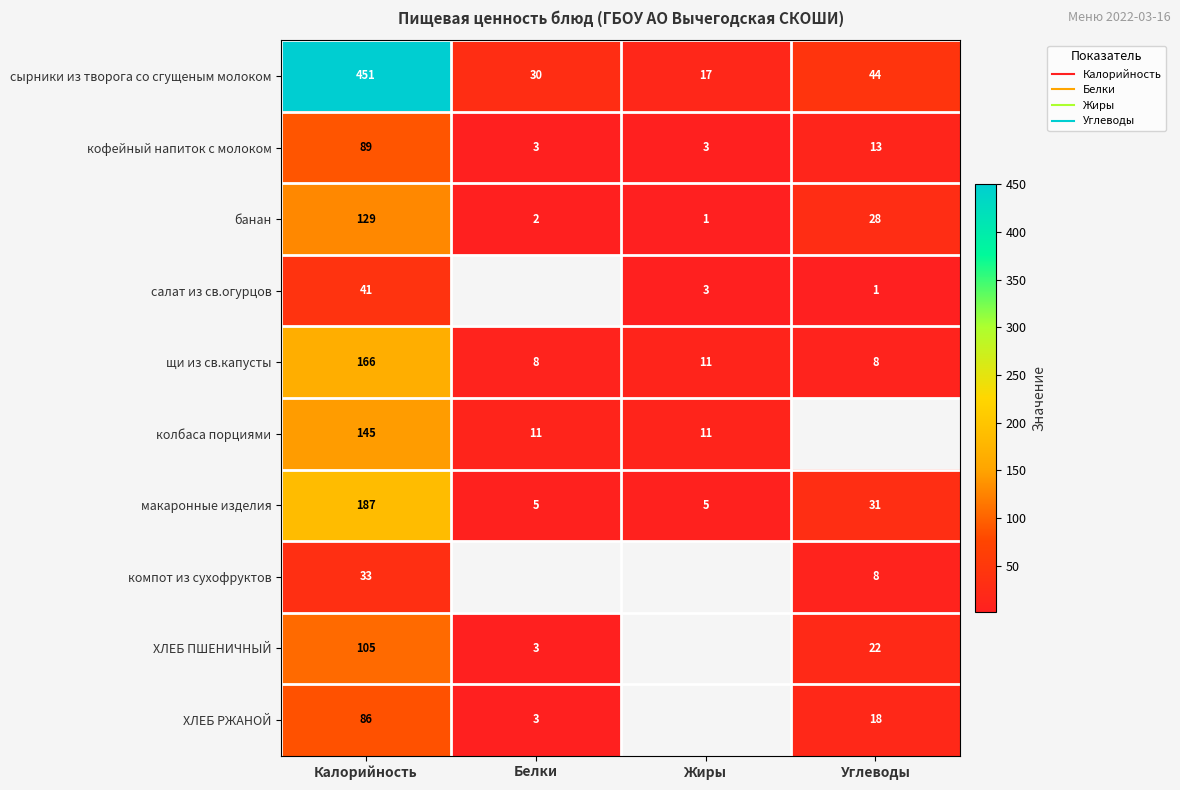

Which series has the largest range (max minus min)?

сырники из творога со сгущеным молоком